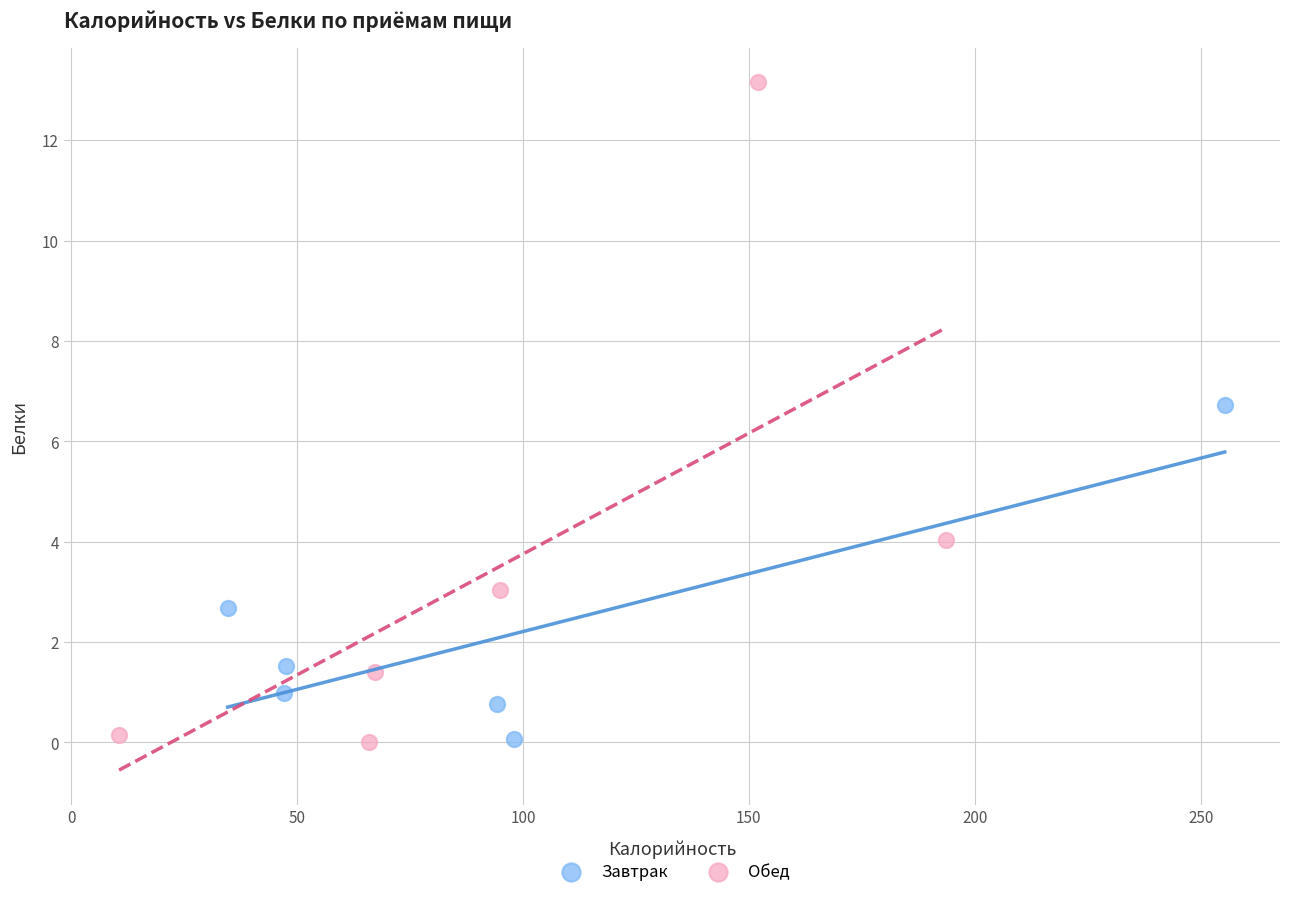

Which series has the largest Y range (max minus min)?

Обед